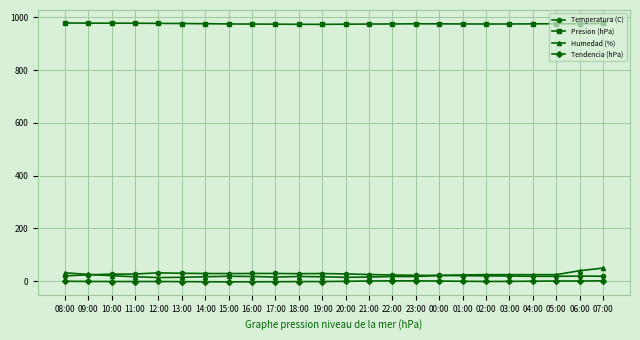

What is the label of the 4th point from the right?

04:00